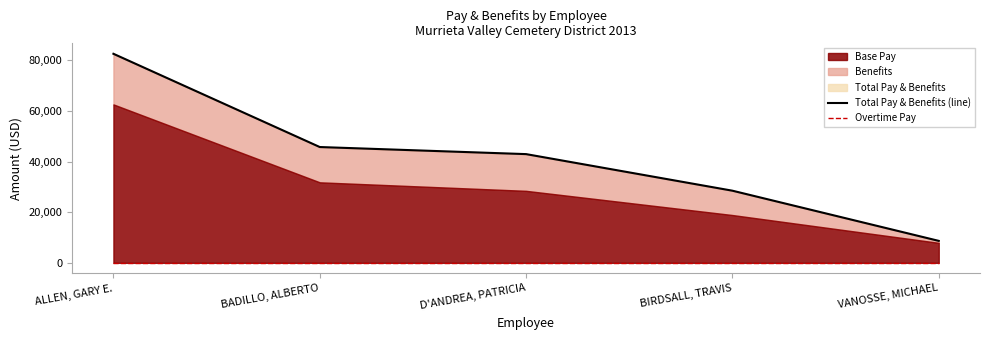

What is the total value across all series at BIRDSALL, TRAVIS?

28516